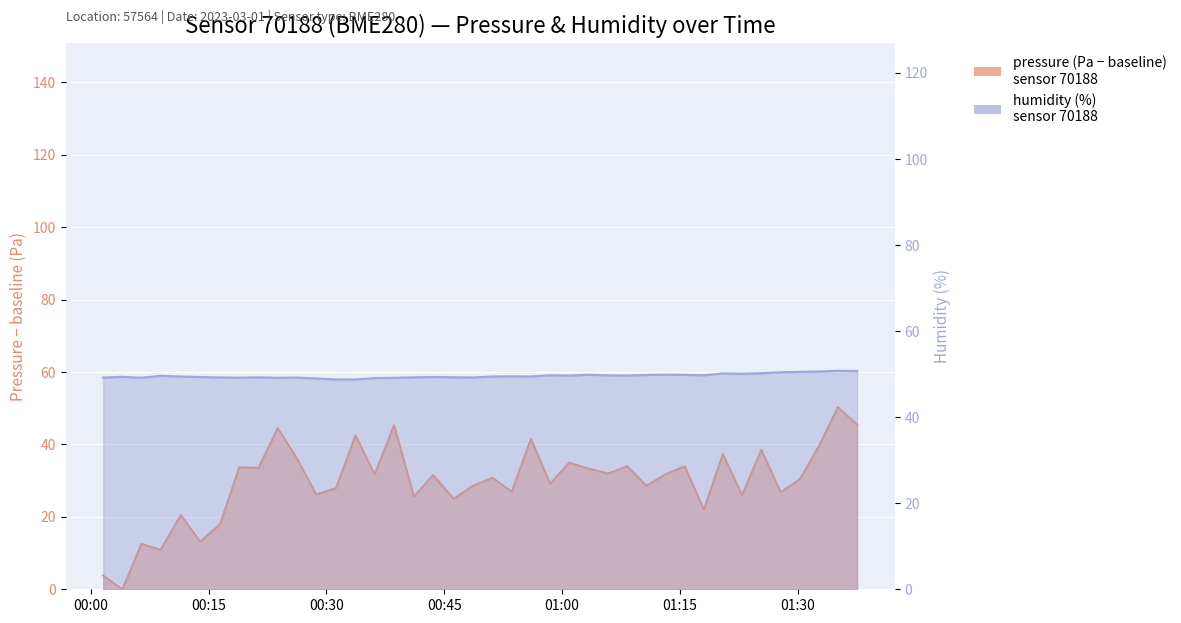

At 2023-03-01T00:36:09, list the series in order from smallest to largest.

pressure, humidity